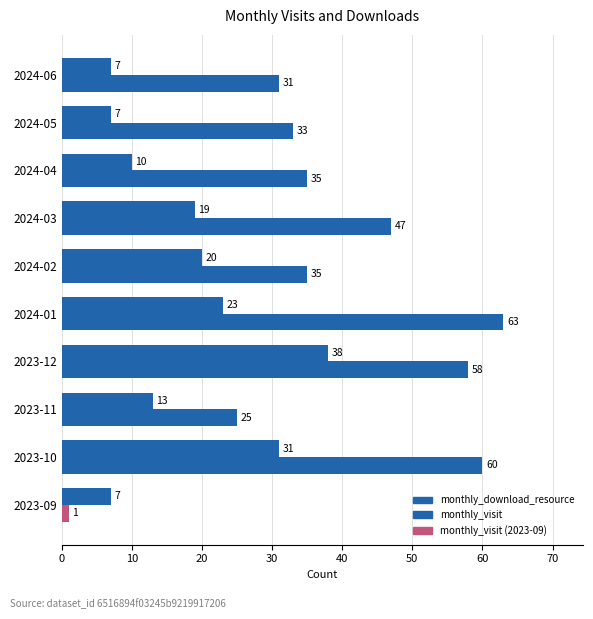

What is the value of the monthly_download_resource bar at the 9th from the left?

7